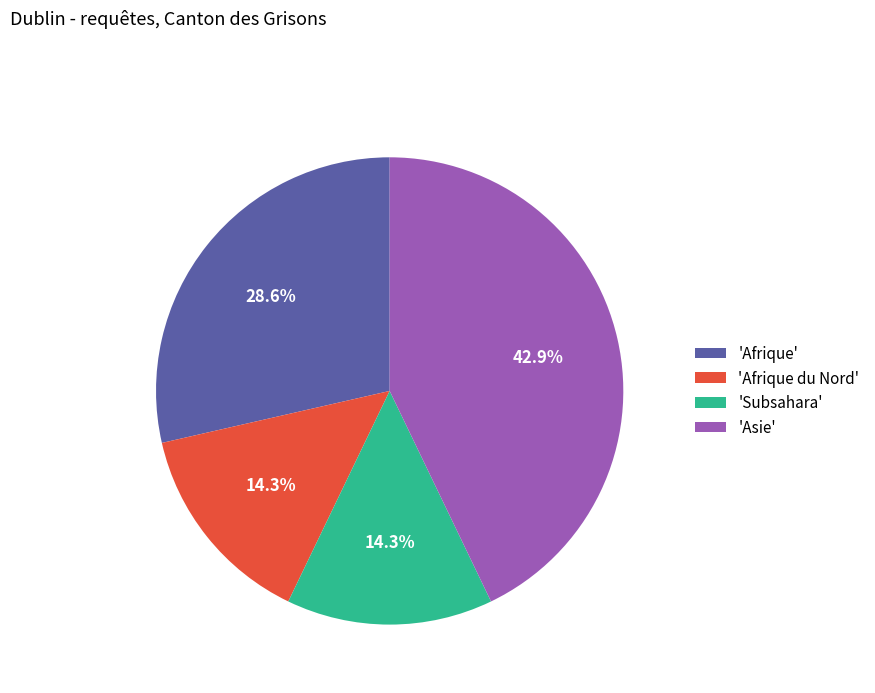

How much of the chart is everything except 'Asie'?

57.1%